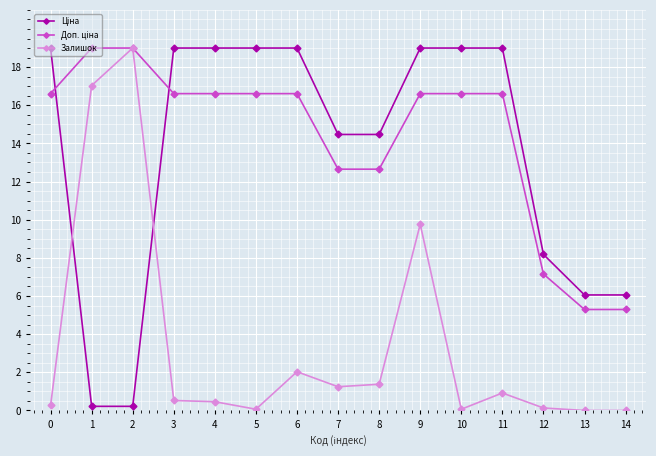

What is the average value of the Залишок series?

3.5